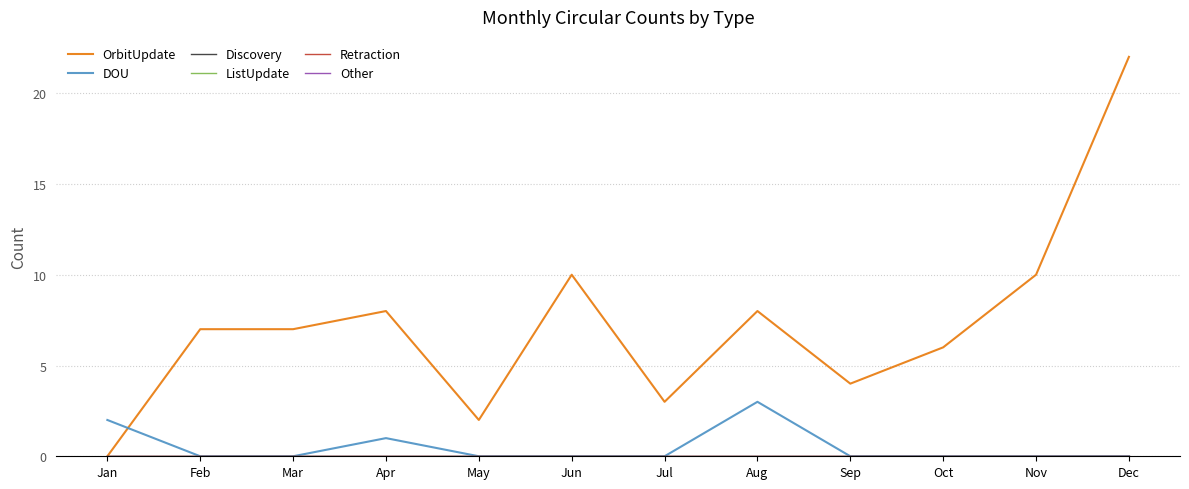

True or false: Discovery and Retraction cross at least once.

False